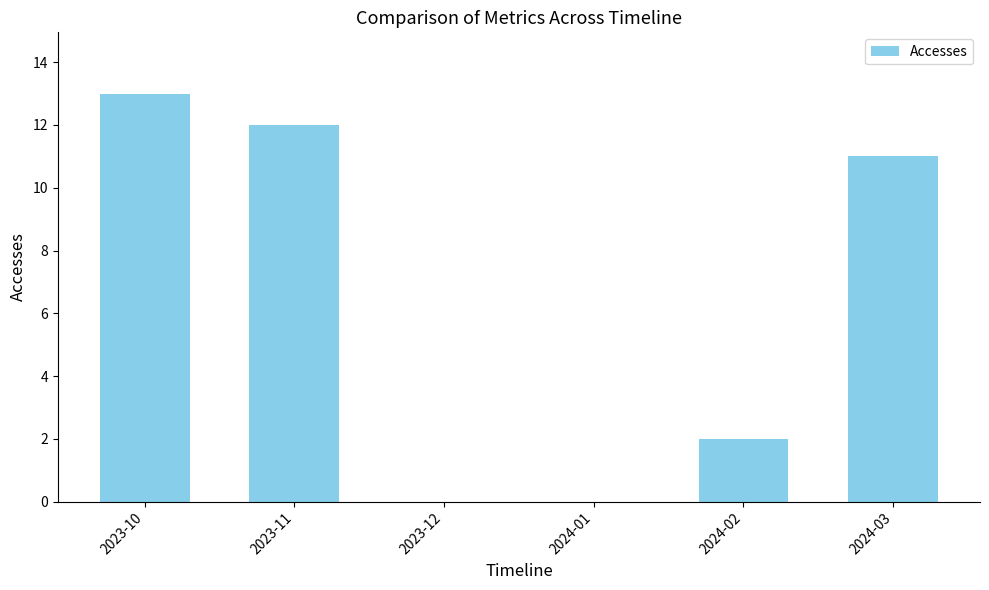

What is the change in value from 2023-12 to 2024-03?

+11